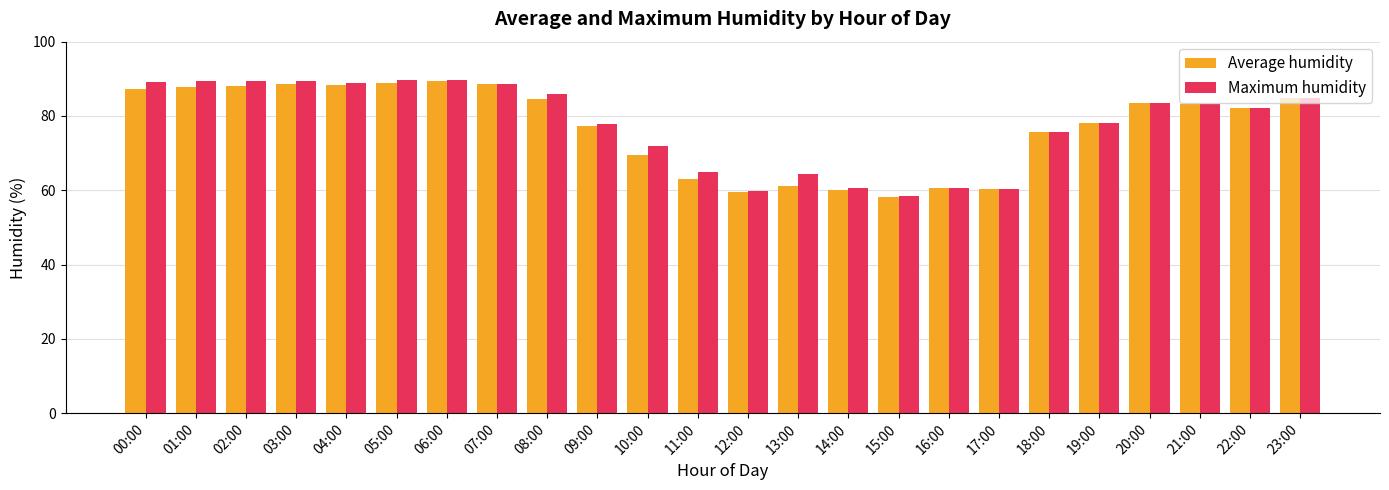

Is it true that Maximum humidity equals 109.4 at 11:00?

False